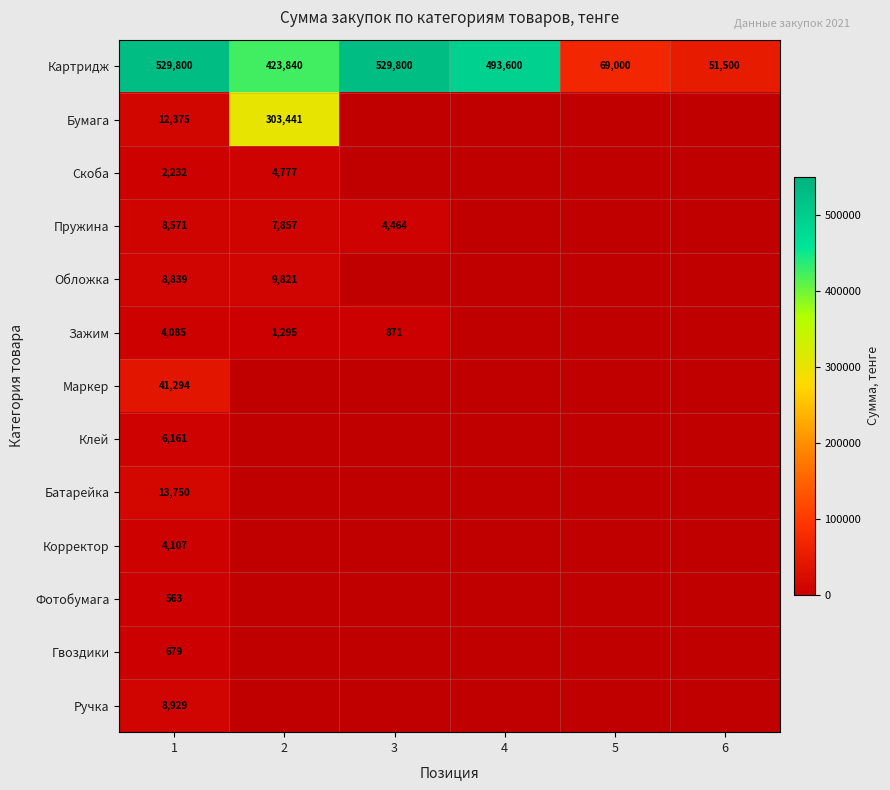

The Фотобумага series shows 814 at 1. True or false?

False